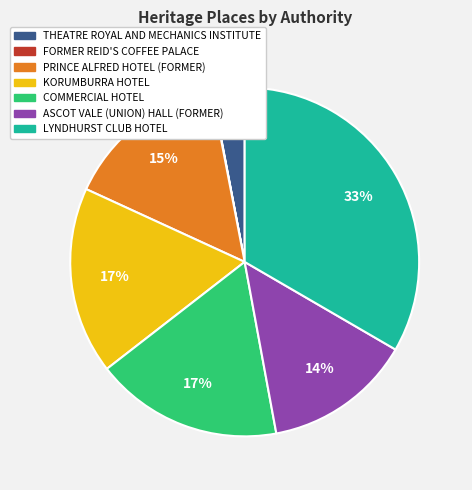

To the nearest percent, what percentage of the pie is THEATRE ROYAL AND MECHANICS INSTITUTE?

3%